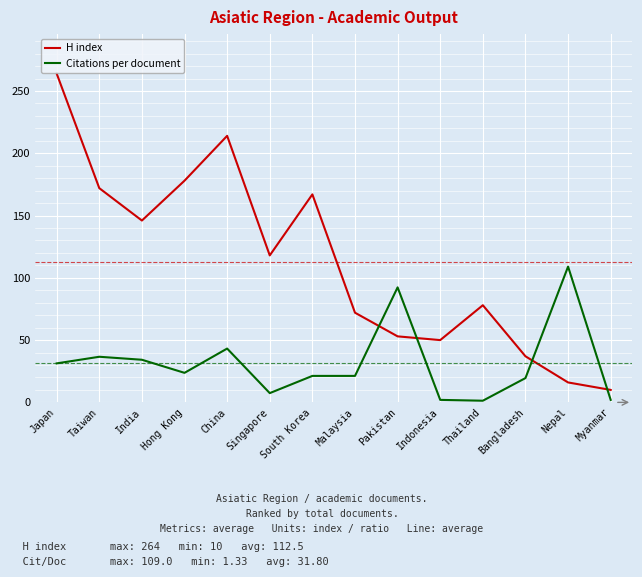

True or false: H index and Citations per document cross at least once.

True